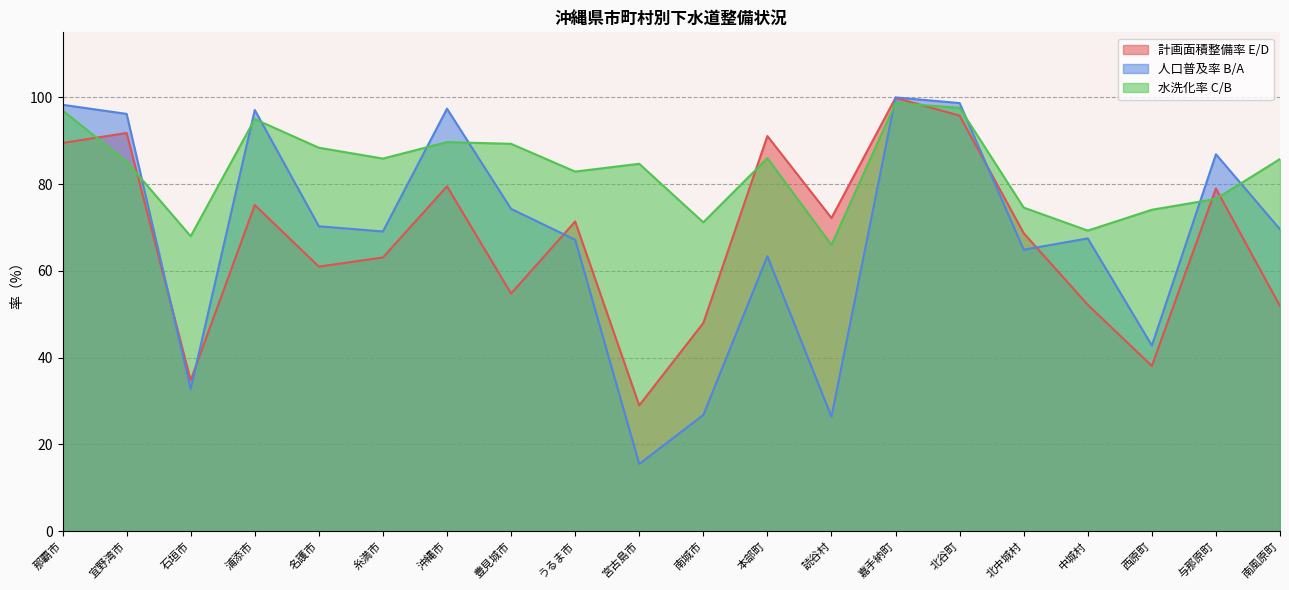

Which series changed the most between うるま市 and 中城村?

計画面積整備率 E/D